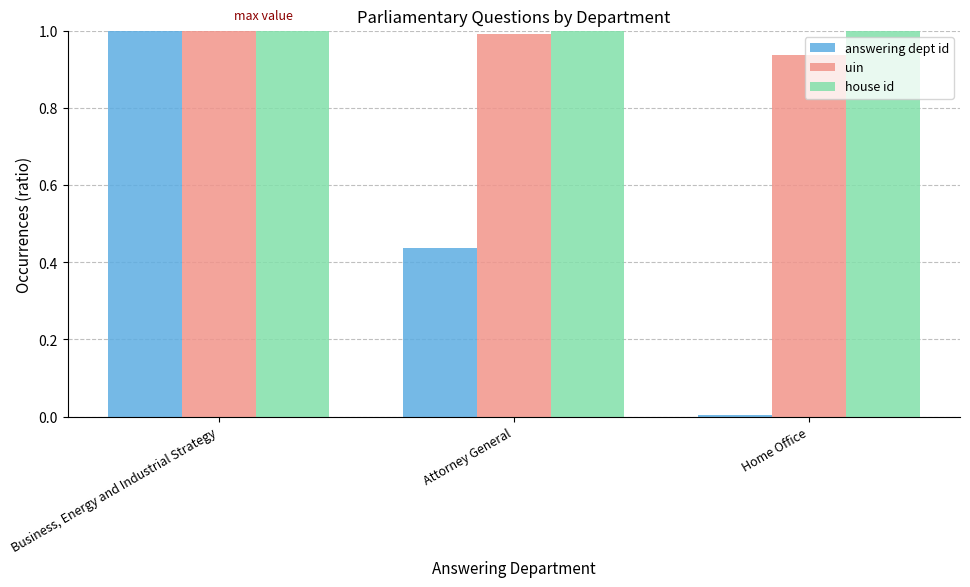

What position from the left is Home Office?

3